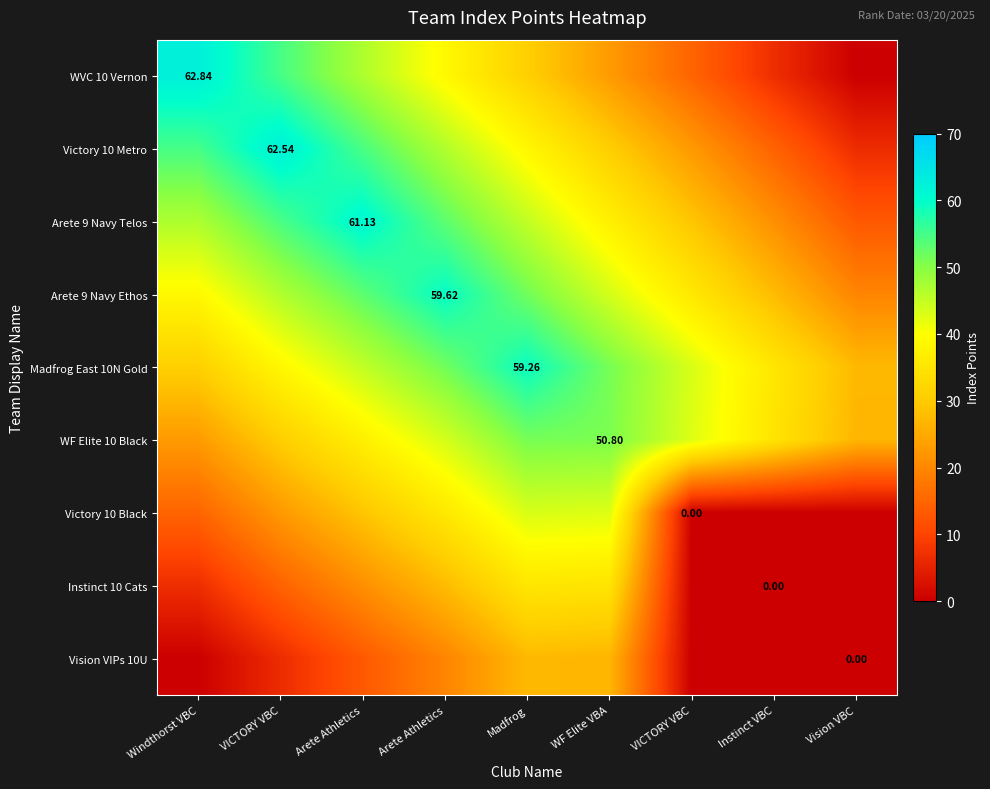

The Madfrog East 10N Gold series shows 43.3 at VICTORY VBC. True or false?

True